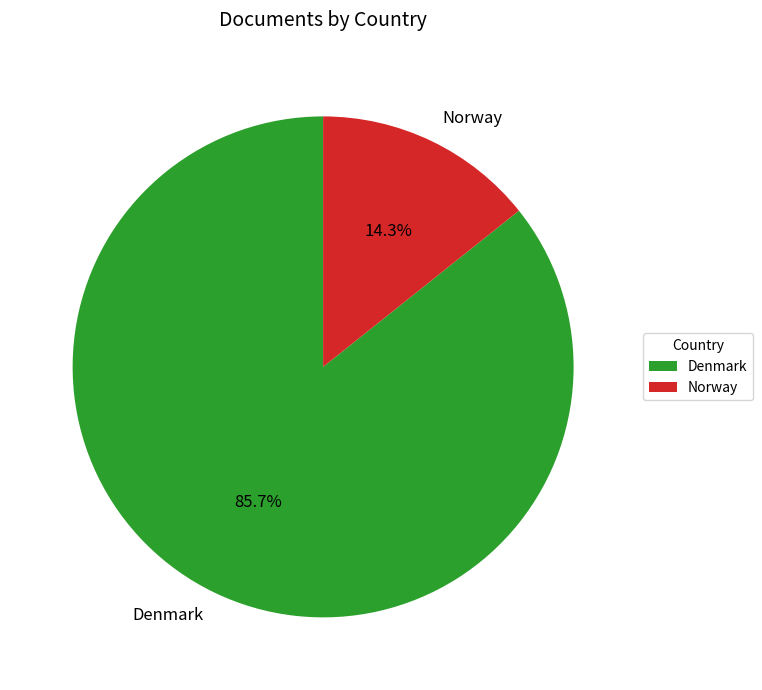

What portion of the pie excludes Denmark?

14.3%